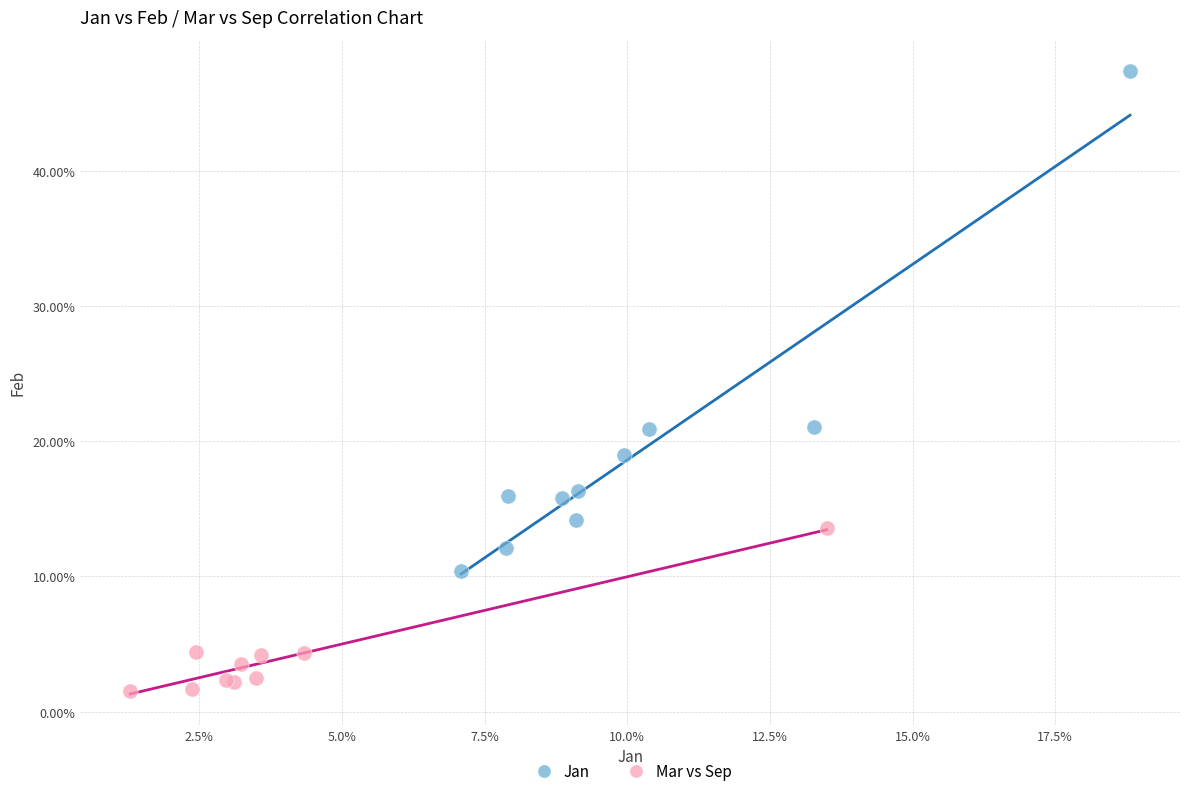

Which series reaches the maximum Y coordinate?

Jan